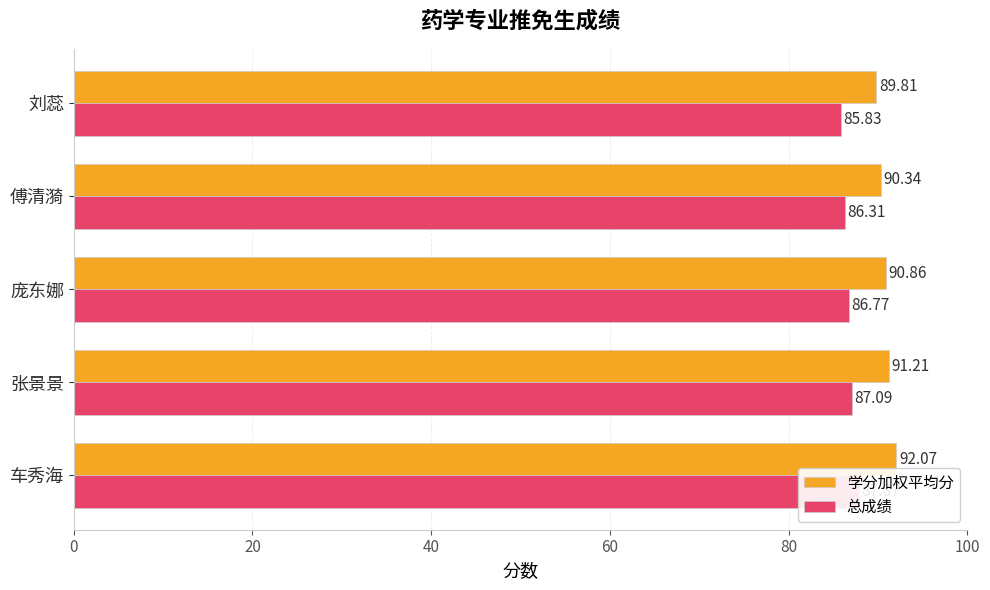

Between 车秀海 and 庞东娜, which series saw the biggest shift?

学分加权平均分